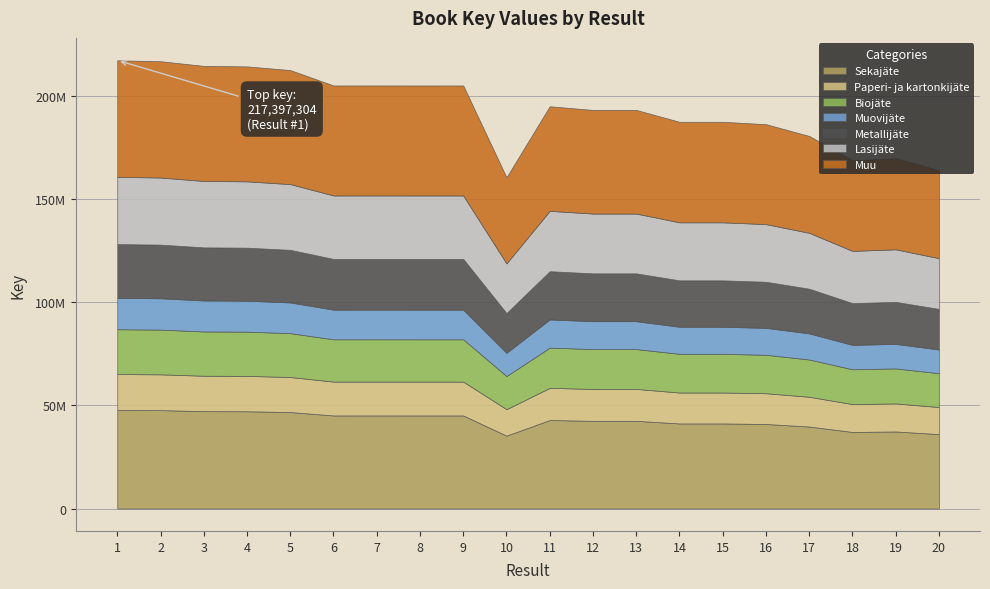

The value at 5 is 90862276. True or false?

False